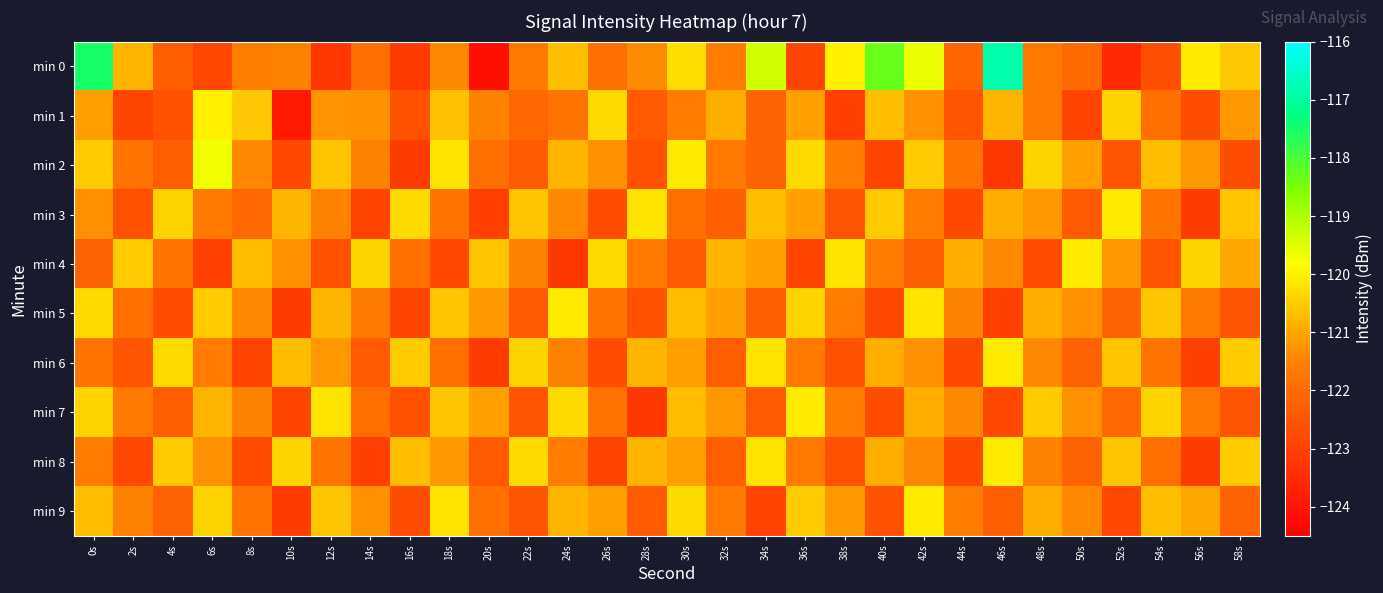

Rank the series by their maximum value, from highest to lowest.

min 0, min 2, min 1, min 3, min 4, min 5, min 6, min 7, min 8, min 9